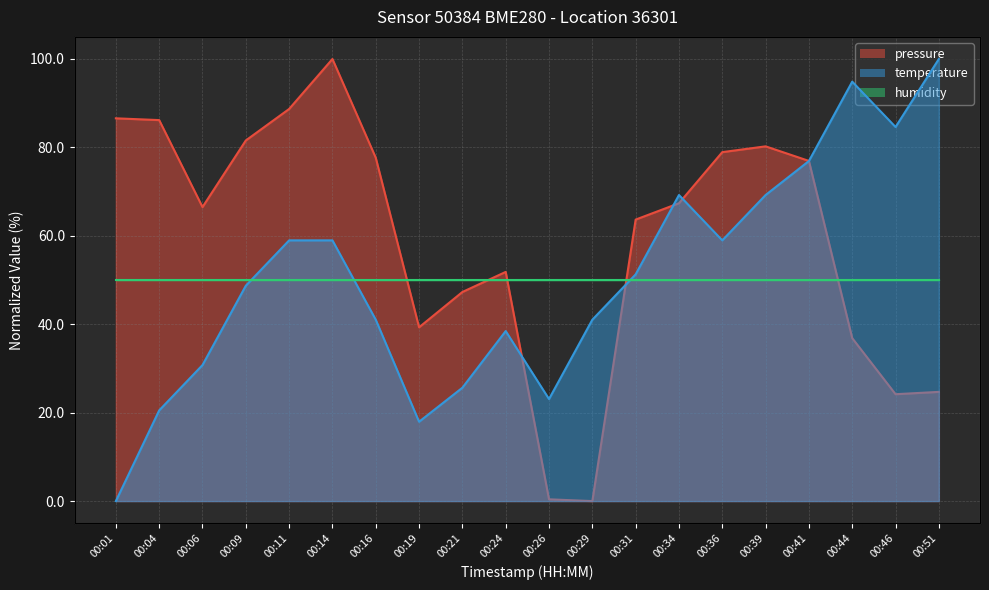

How many positive values does the pressure series have?

19